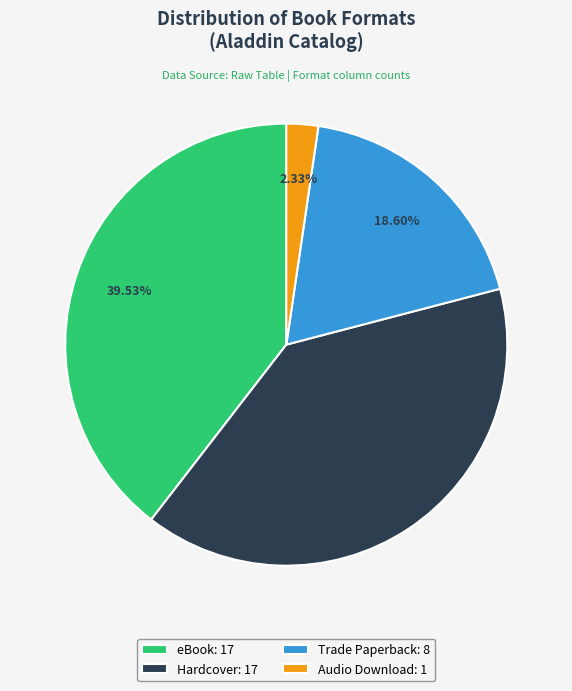

To the nearest percent, what is the difference between the largest and smallest slice percentages?

37%